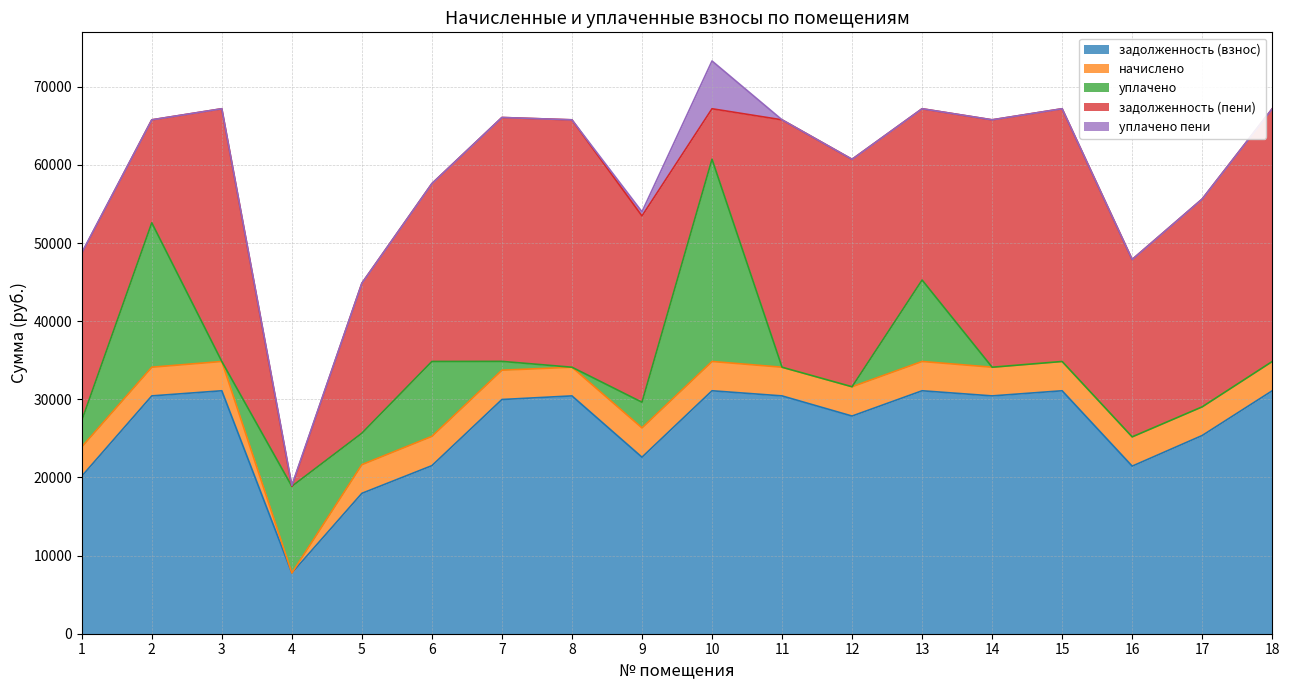

At which label does уплачено first exceed 1129?

1